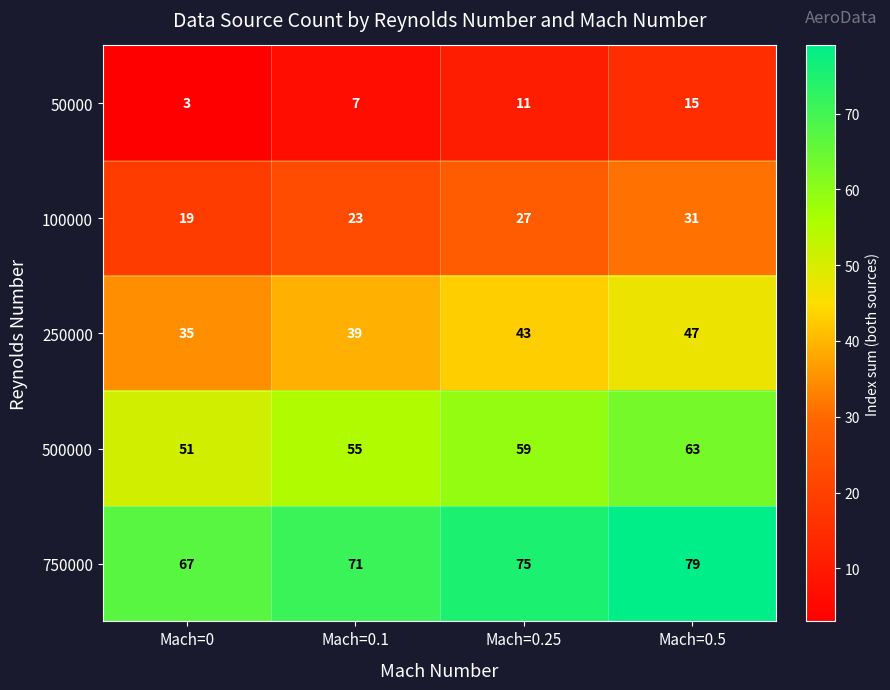

At which label does 750000 reach its peak?

Mach=0.5